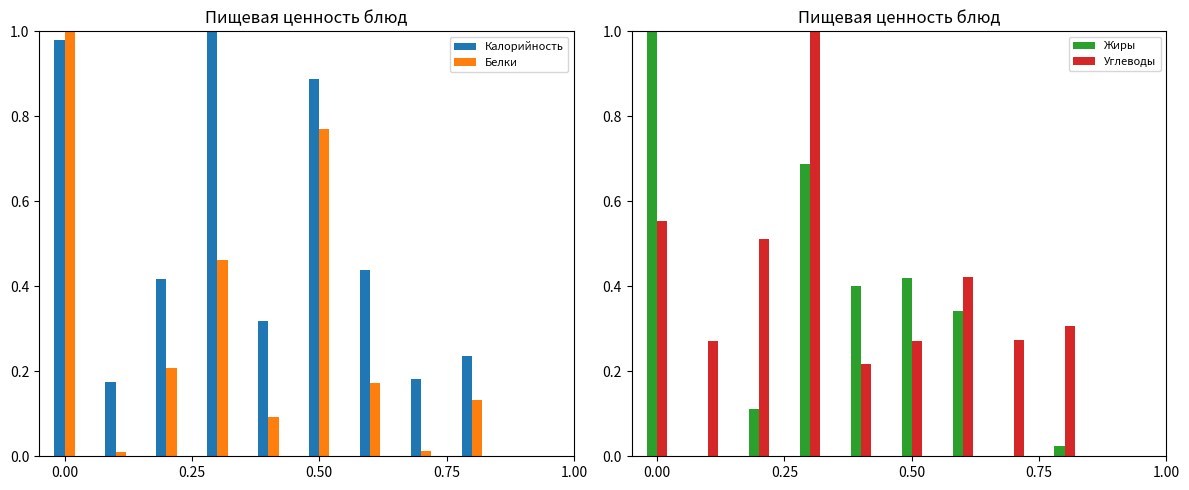

List the series in order of their peak value, lowest first.

Калорийность, Белки, Жиры, Углеводы